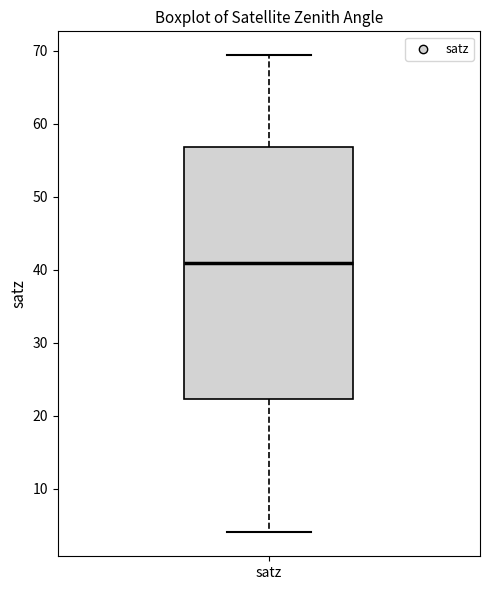

Read this box plot against the y-axis: the position of the median line, the range covered by the box, and the ends of both whiskers. The values are not printed on the chart, so give them approximately, as read against the axis.

median 41, box 22 to 57, whiskers 4 to 69